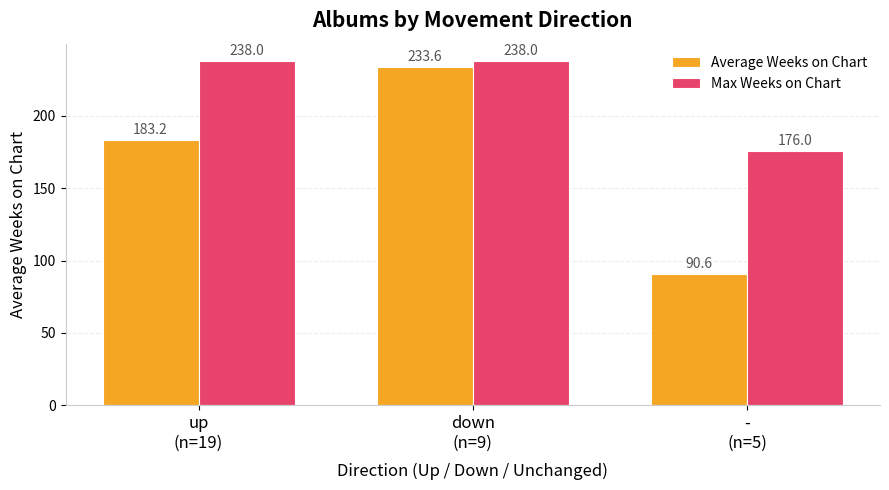

How many values in the Average Weeks on Chart series exceed 183?

2